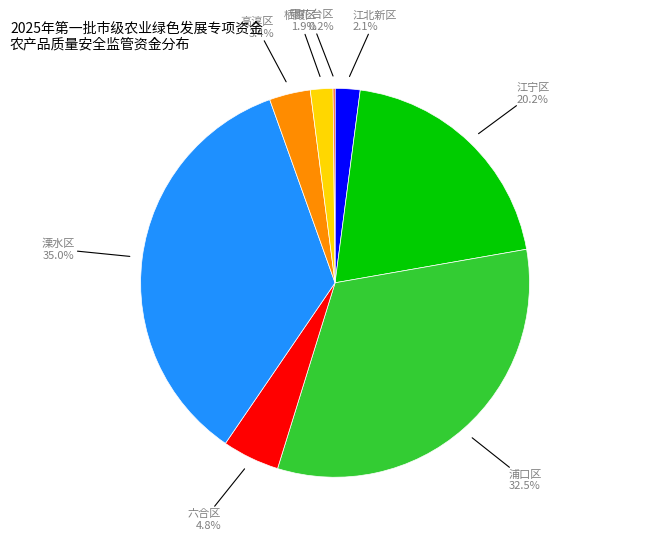

Does any single category account for the majority?

No